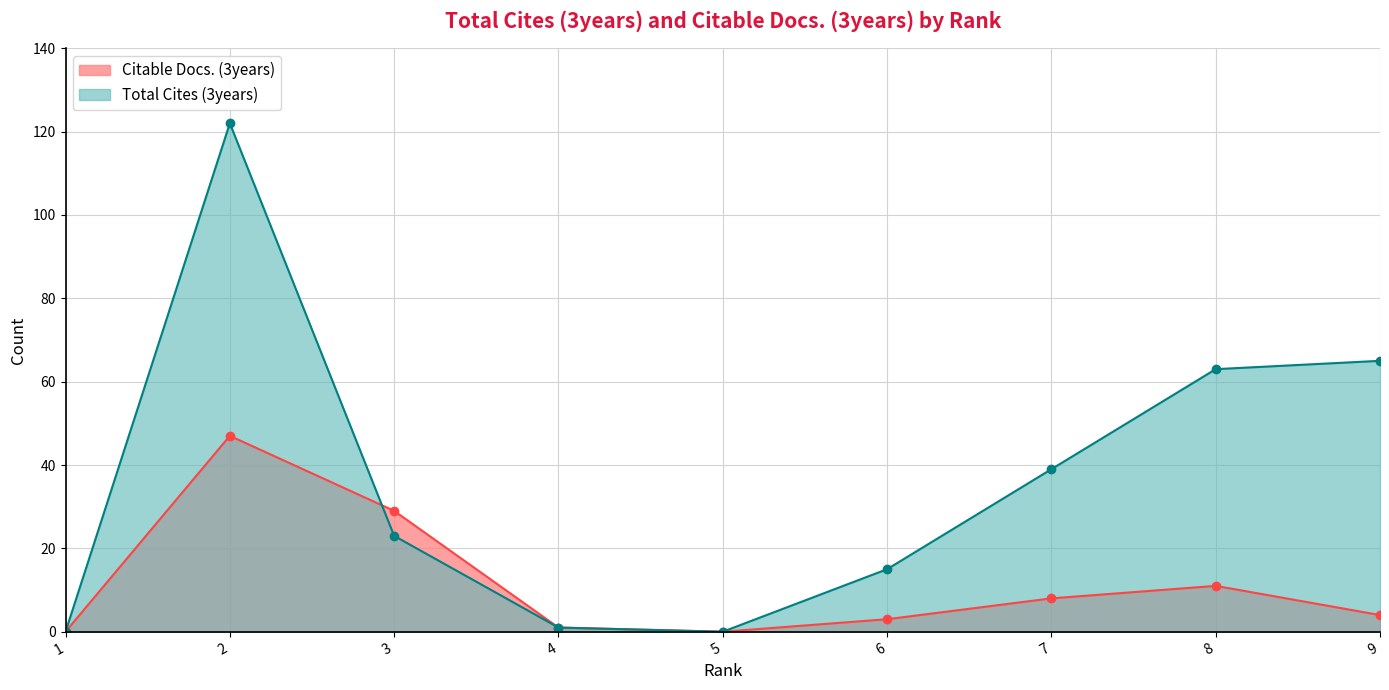

What is the spread (max minus min) of values at 9?

61